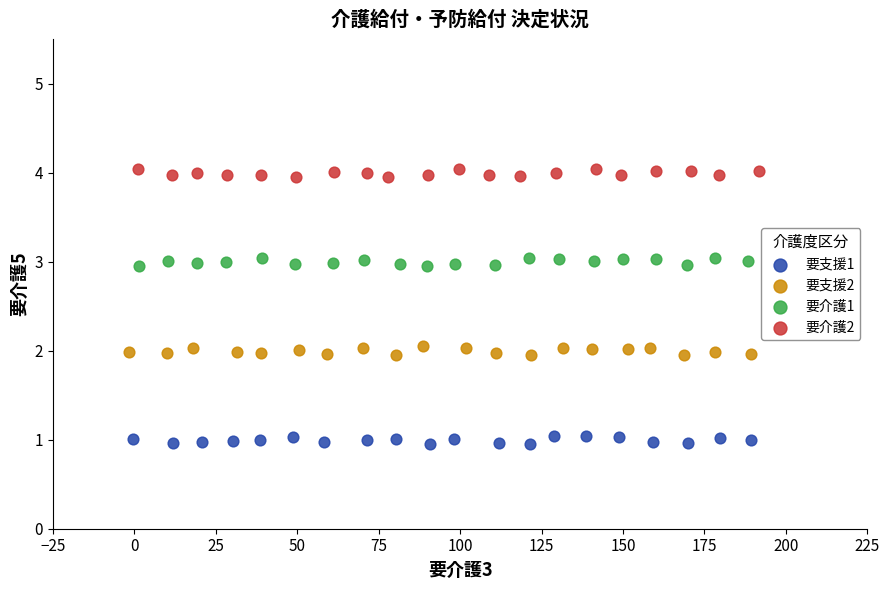

What are all the series names shown in the legend?

要支援1, 要支援2, 要介護1, 要介護2